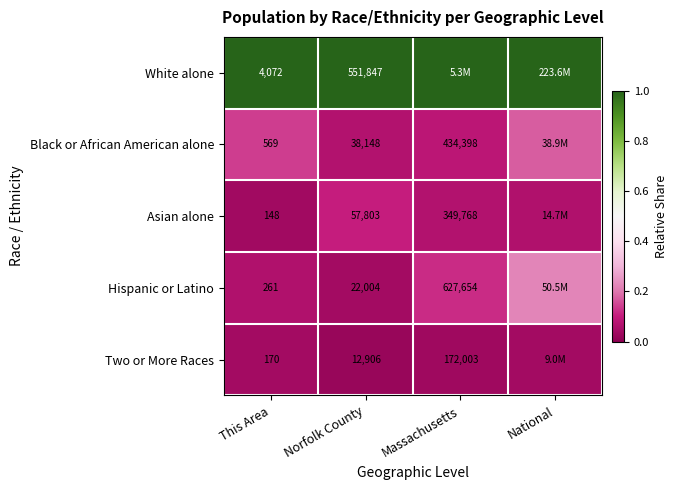

Is the value of Hispanic or Latino at Massachusetts greater than the value of Two or More Races at Norfolk County?

Yes